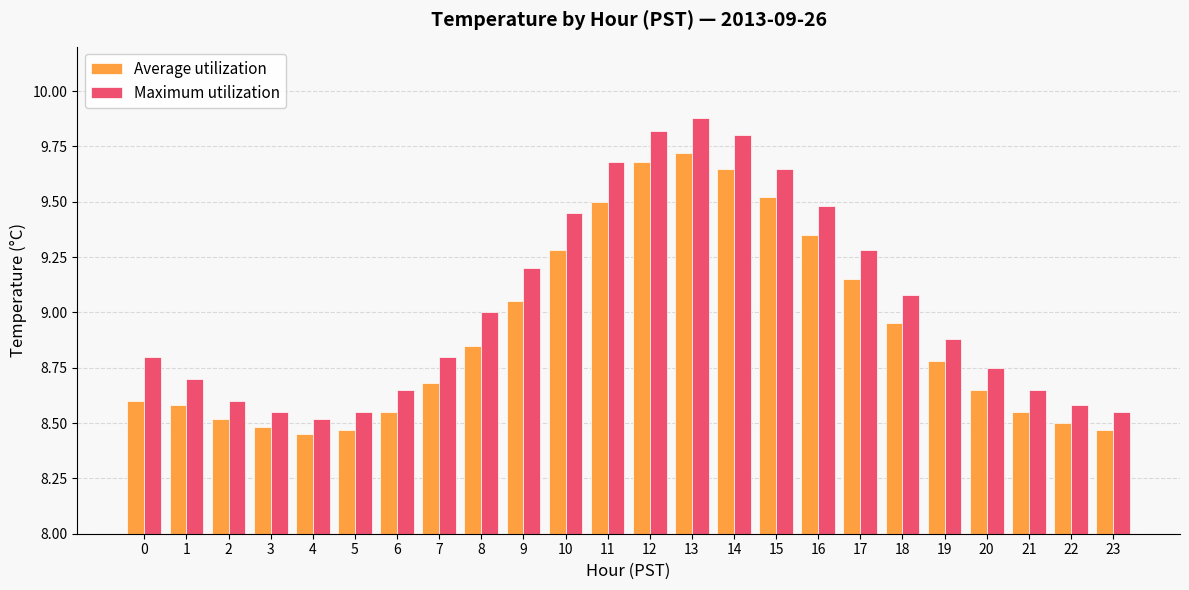

What is the difference between the Maximum utilization values at 1 and 22?

0.1